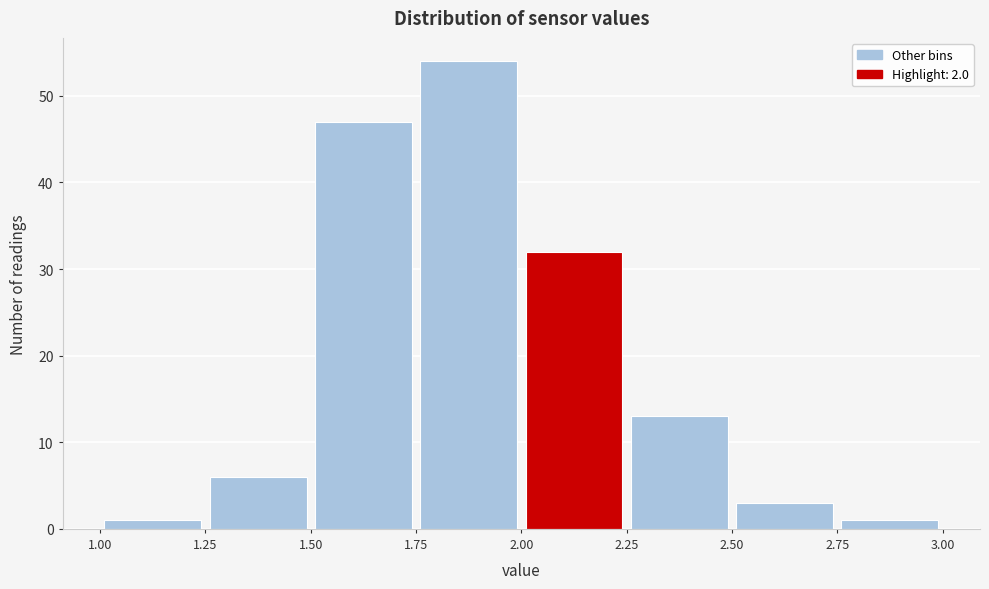

Reading left to right, list every bar in this chart as the range it spans on the x-axis followed by its height. The values are not printed on the chart, so give them approximately, as read against the axis.

1.00 to 1.25: 1
1.25 to 1.50: 6
1.50 to 1.75: 47
1.75 to 2.00: 54
2.00 to 2.25: 32
2.25 to 2.50: 13
2.50 to 2.75: 3
2.75 to 3.00: 1